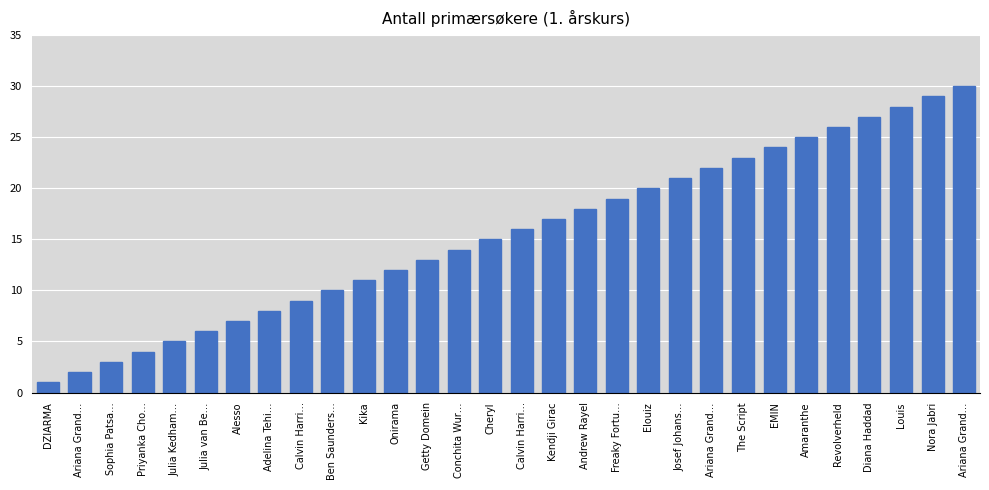

What is the greatest value displayed?

30